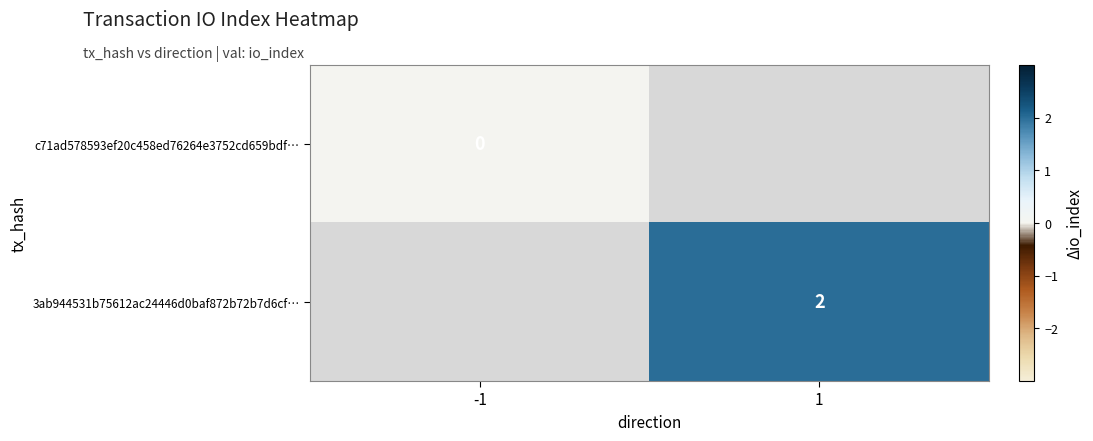

True or false: 3ab944531b75612ac24446d0baf872b72b7d6cf… has a value of 0 at 1.

False